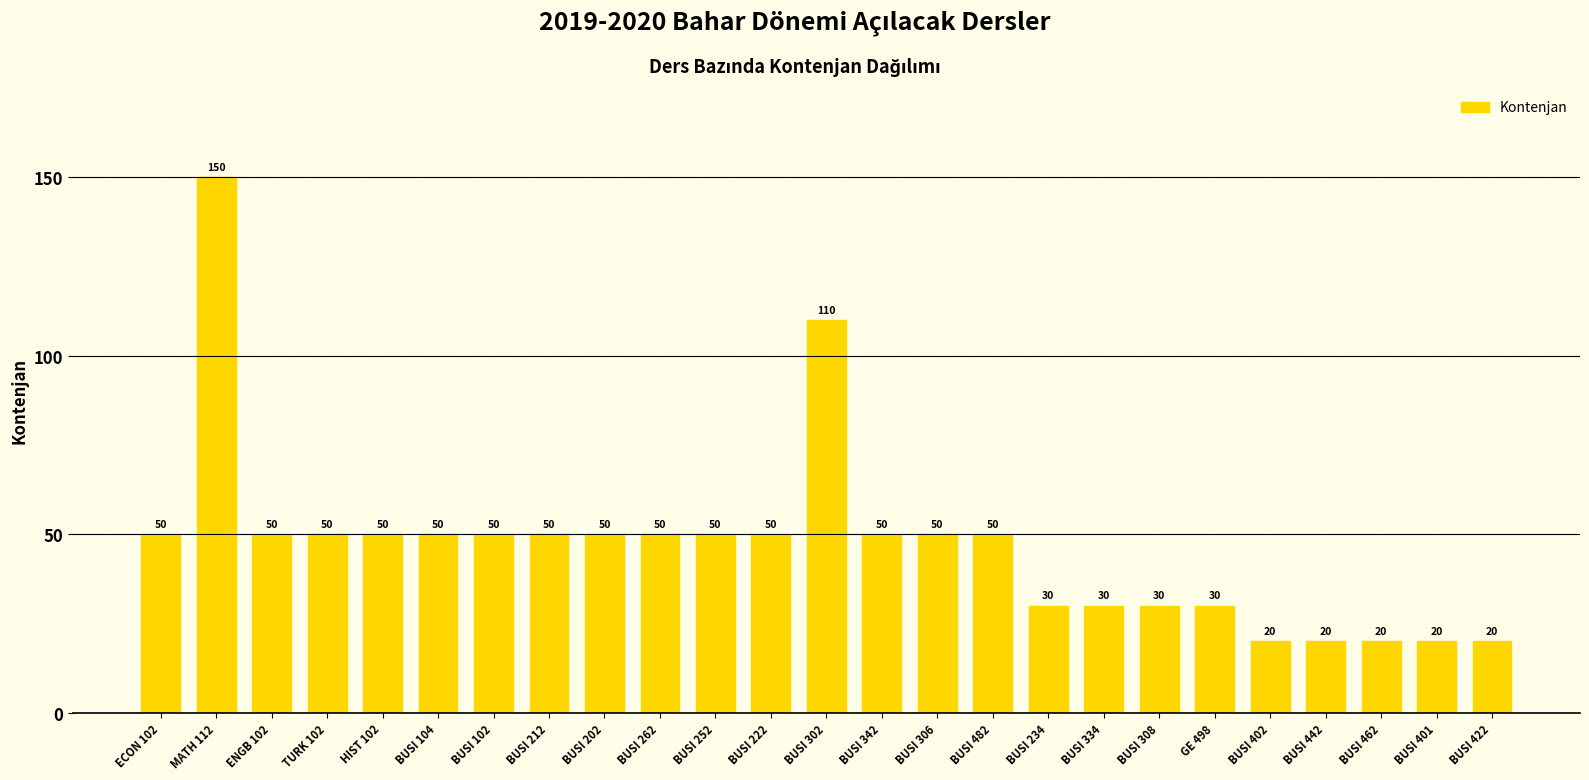

Where is the data nearest to the value 85?

BUSI 302